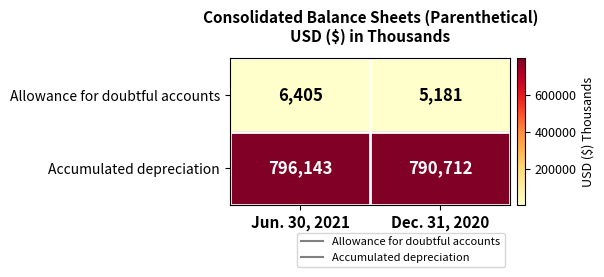

True or false: Allowance for doubtful accounts has a value of 10148 at Jun. 30, 2021.

False